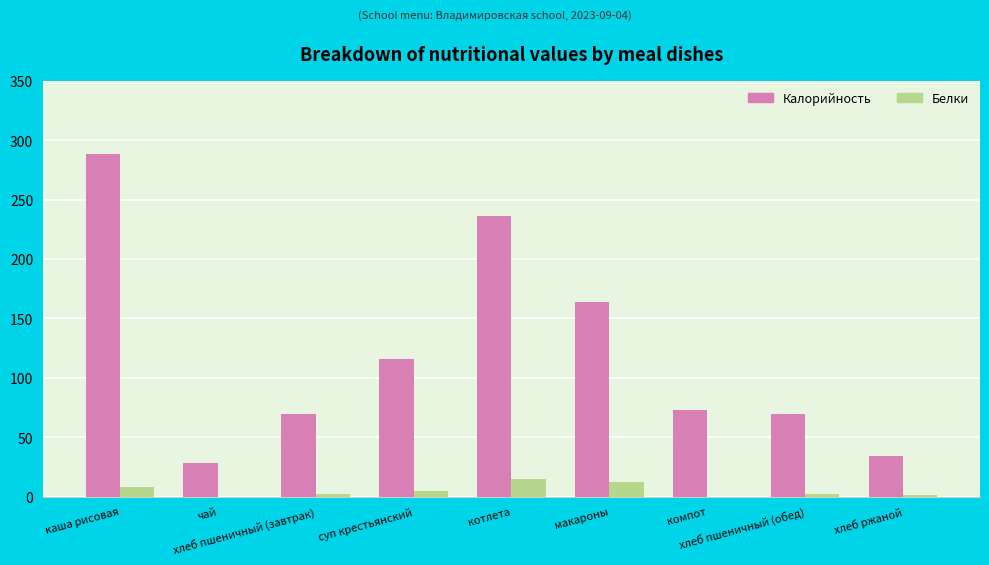

What is the maximum value shown in the chart?

288.0